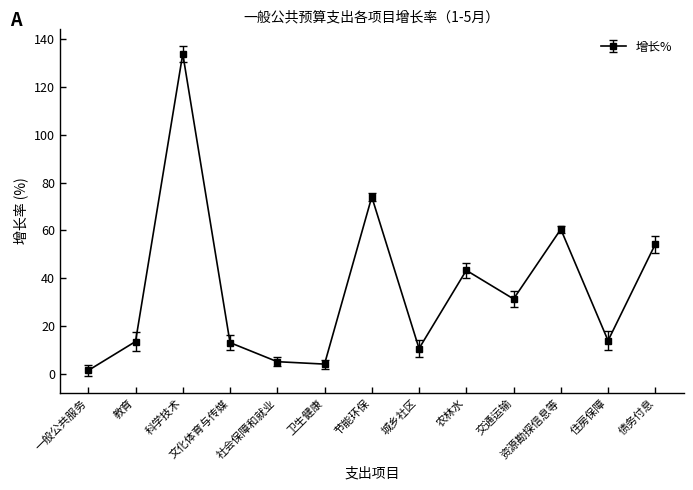

Is this an area chart (filled region under the line)?

No